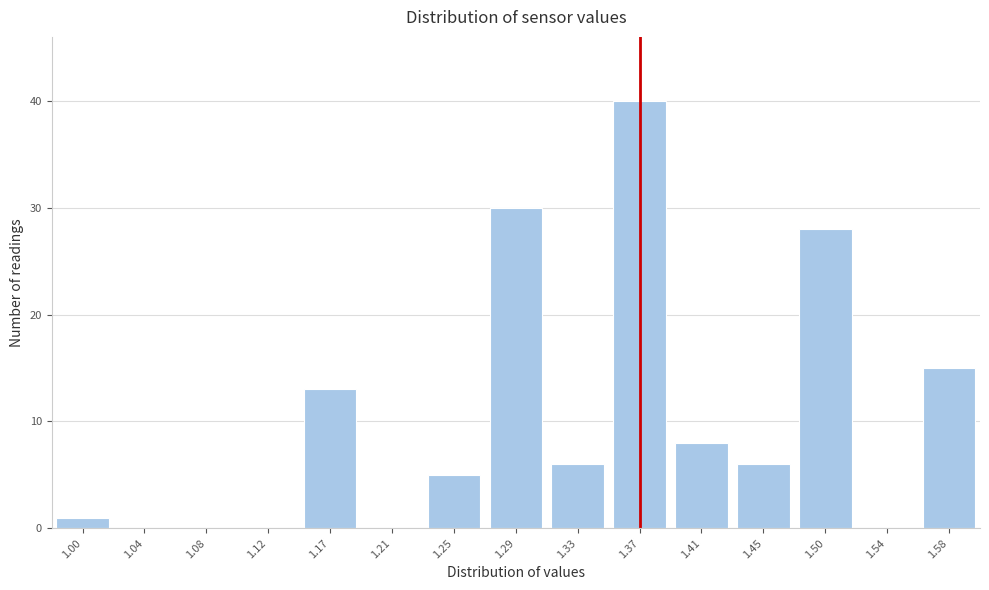

Reading left to right, extract all data points from this chart.

1.00=1	1.04=0	1.08=0	1.12=0	1.17=13	1.21=0	1.25=5	1.29=30	1.33=6	1.37=40	1.41=8	1.45=6	1.50=28	1.54=0	1.58=15